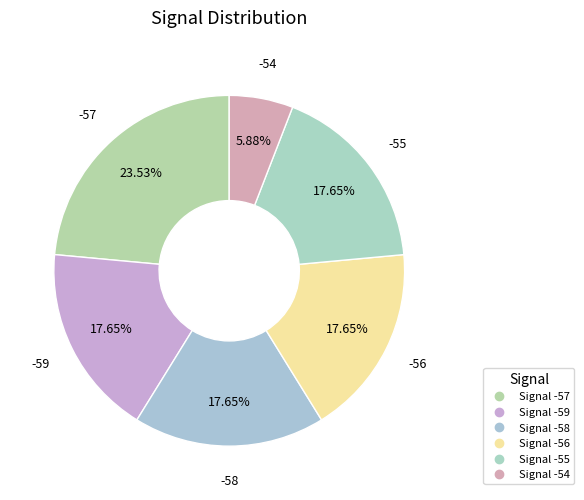

How many slices are in this pie chart?

6